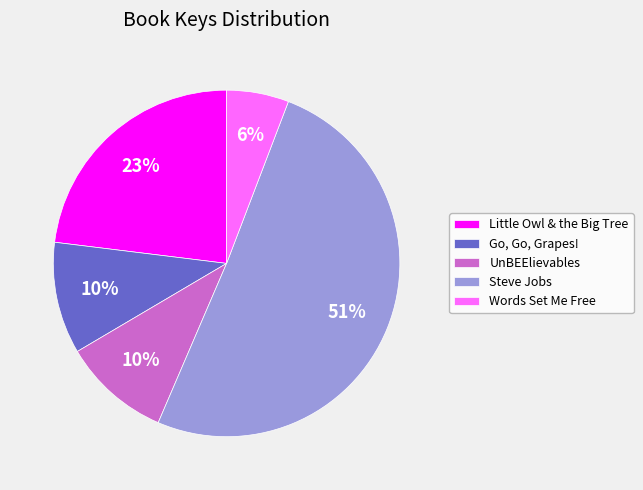

The Words Set Me Free slice represents 20% of the pie. True or false?

False